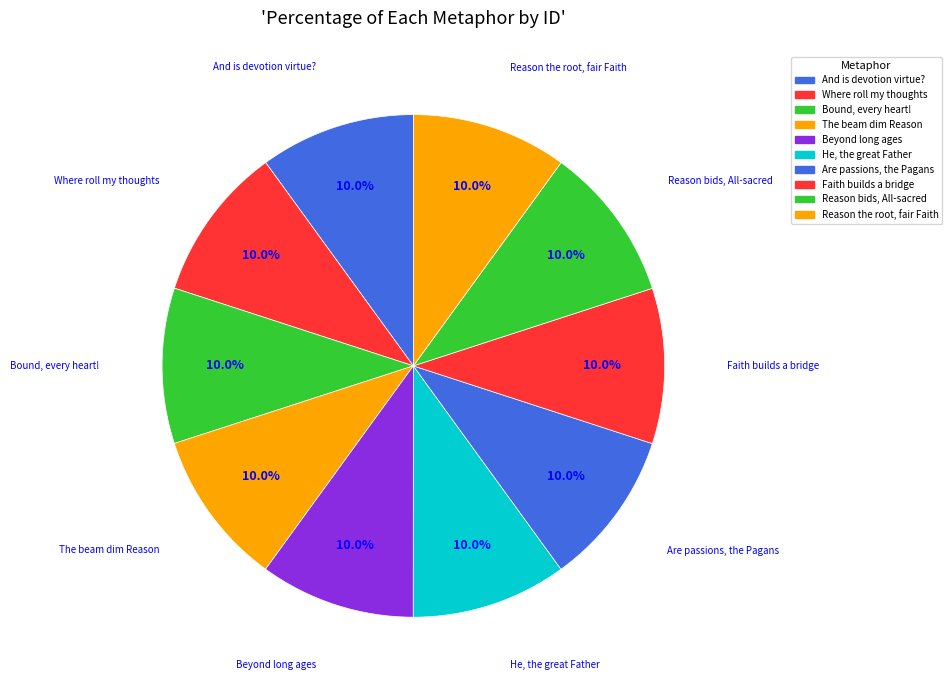

Approximately how many times larger is the value at And is devotion virtue? compared to Reason the root, fair Faith?

1.0